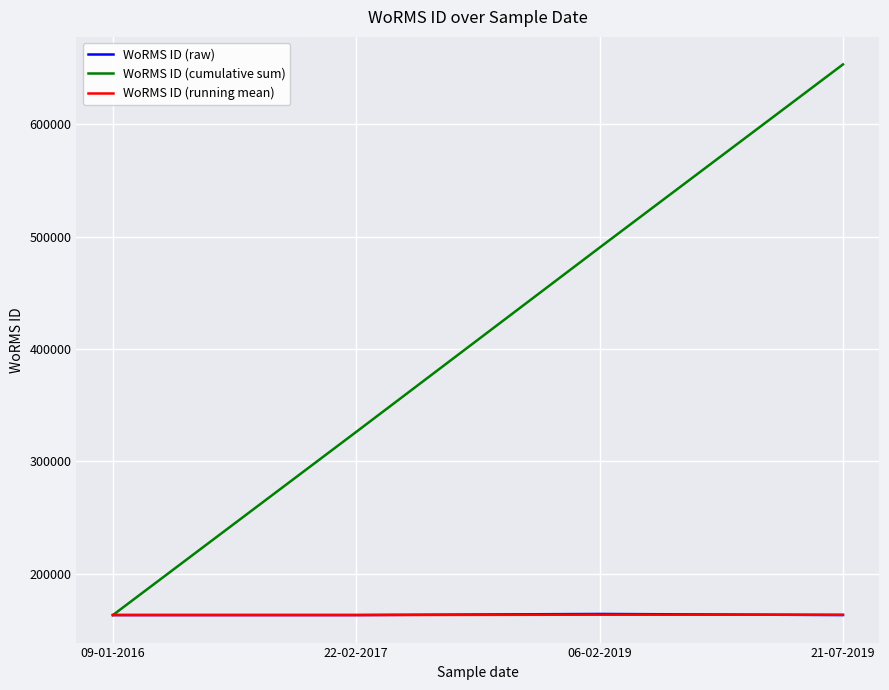

The WoRMS ID (cumulative sum) series shows 490286.0 at 06-02-2019. True or false?

True